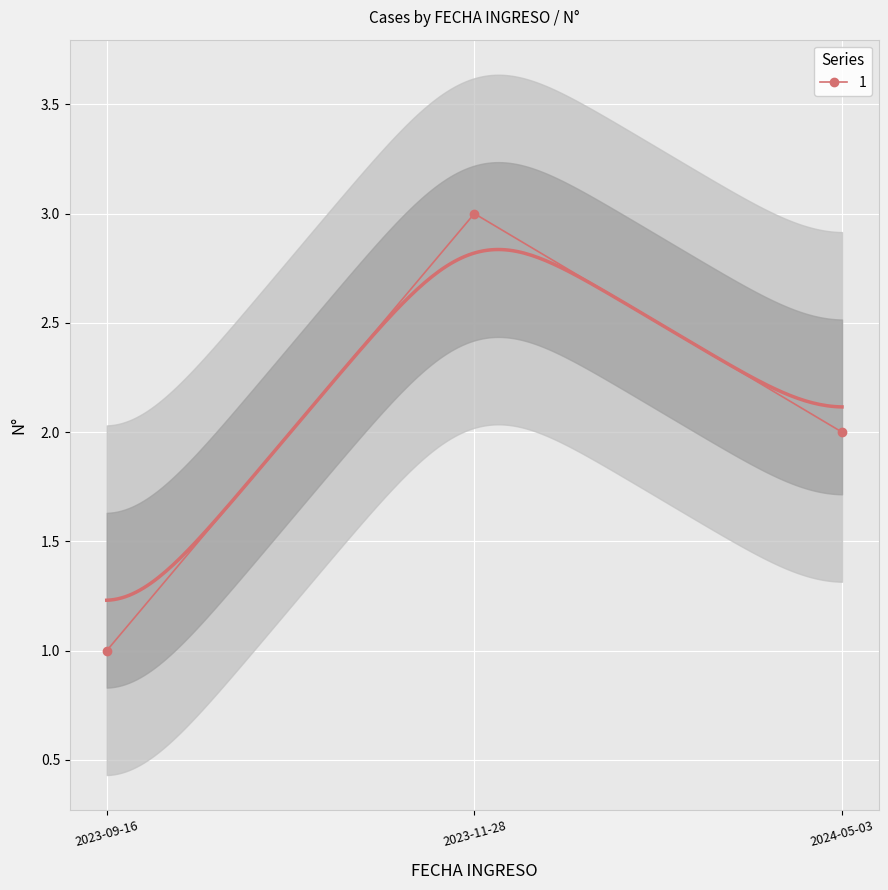

List the labels in order of 1 value, largest first.

2023-11-28, 2024-05-03, 2023-09-16